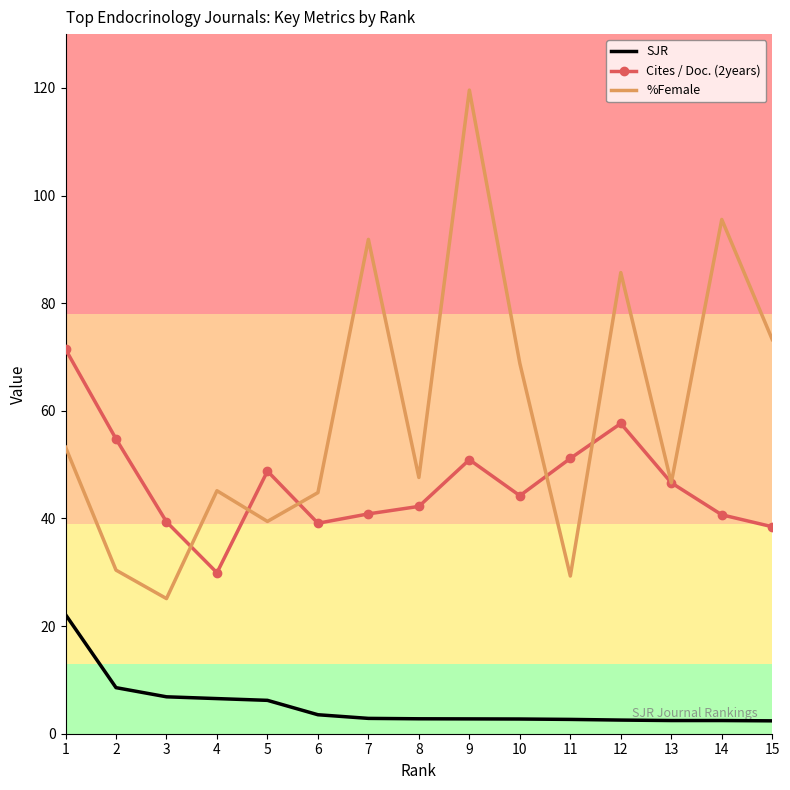

At which label does Cites / Doc. (2years) first exceed 44?

1